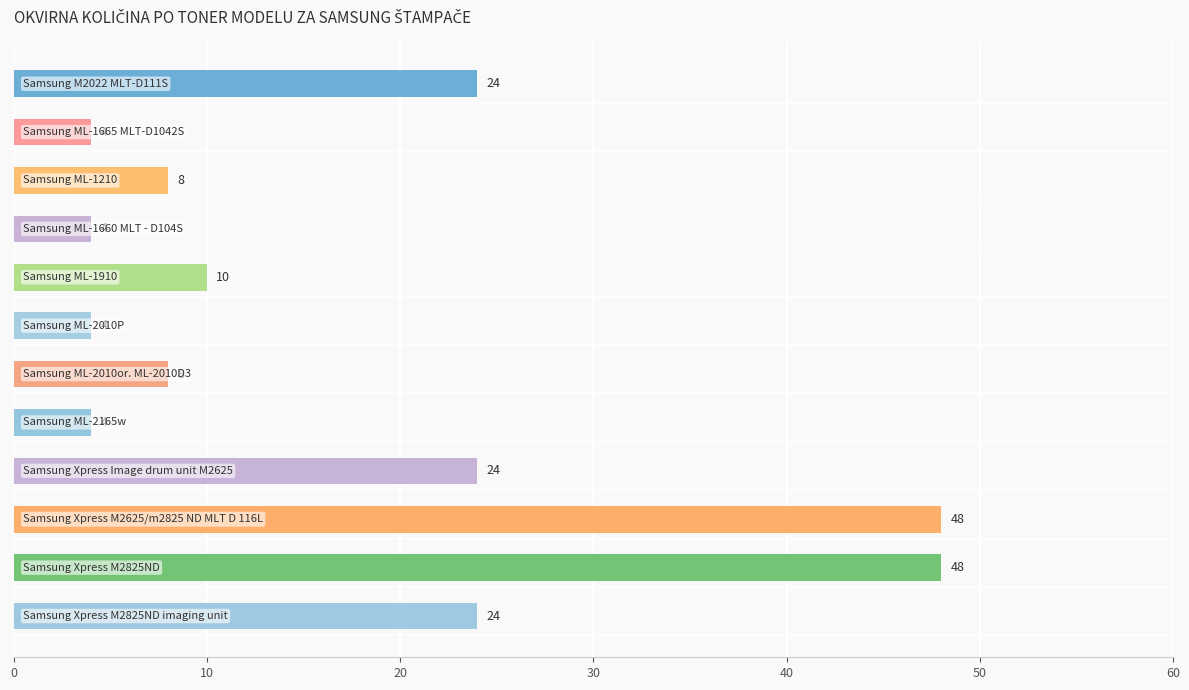

How many data points does each series have?

12